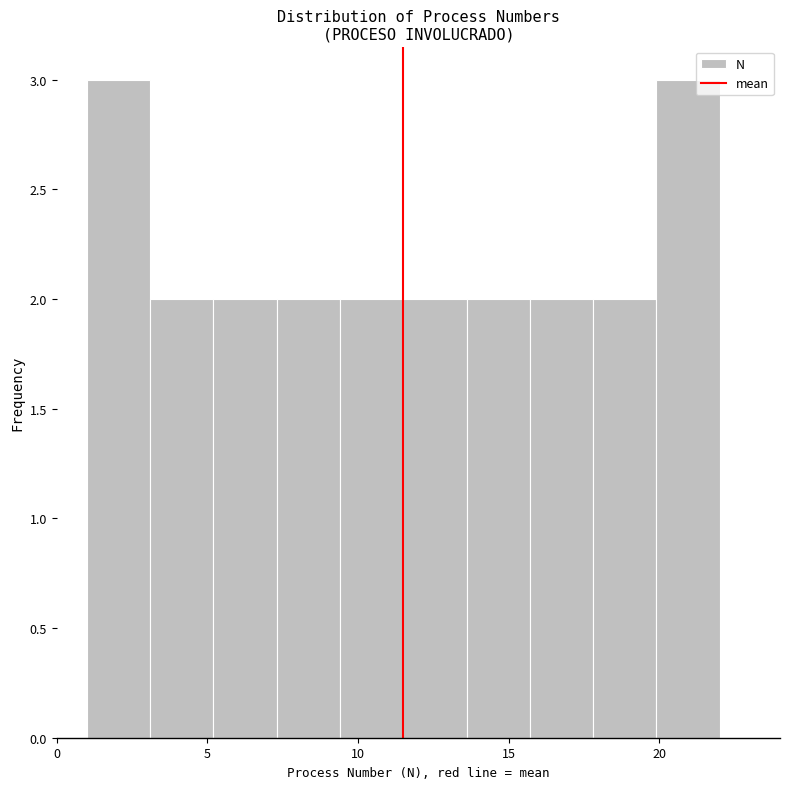

How tall is the bar that spans 9.4 to 11.5 on the x-axis? Neither the bar edges nor the heights are printed on the chart, so give them approximately, as read against the axes.

2